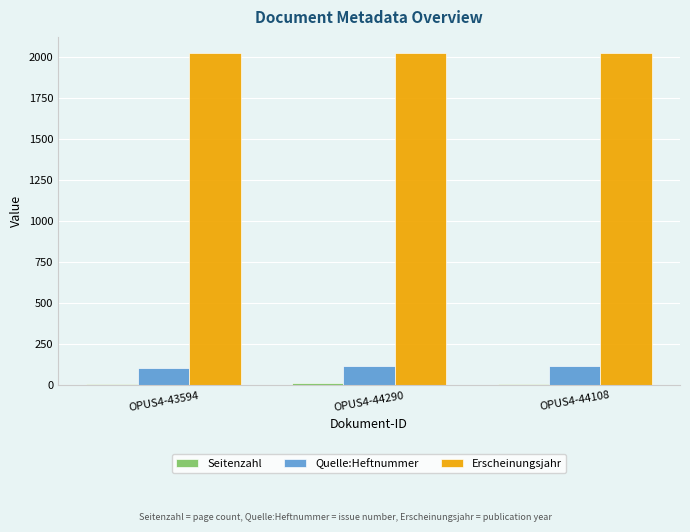

What is the sum of all Erscheinungsjahr values?

6057